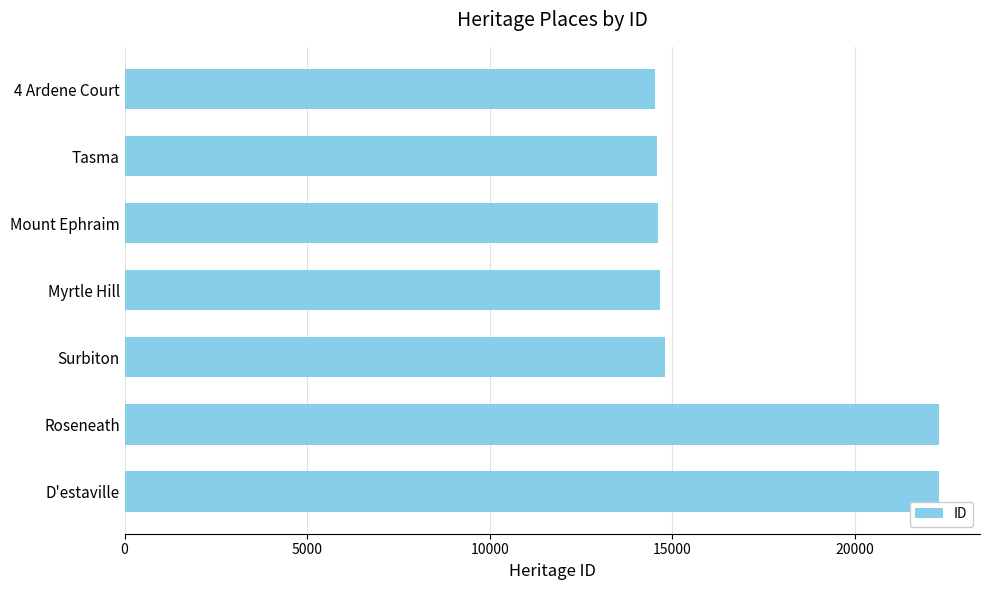

How many bars are there in total?

7